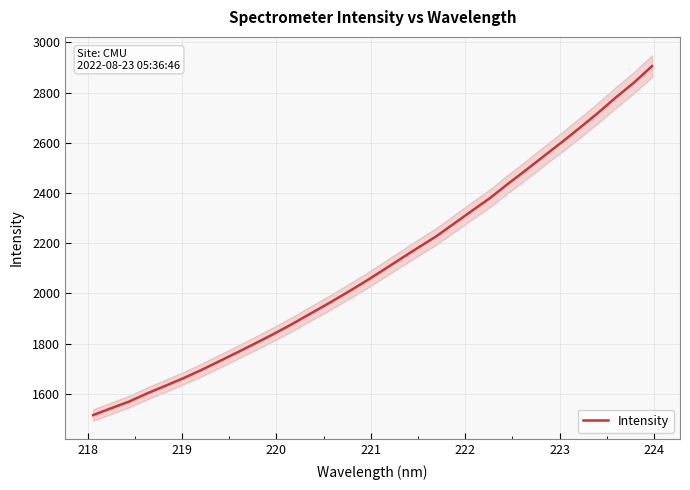

What is the highest value of the Intensity series?

2905.5